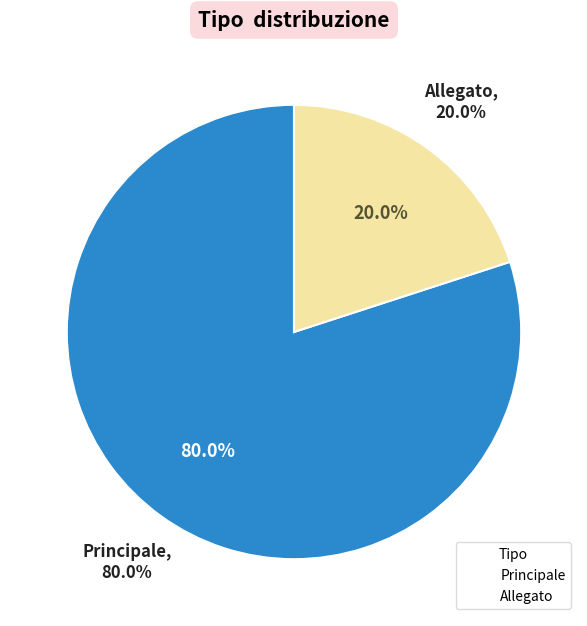

What is the ratio of the value at Principale to the value at Allegato?

4.0